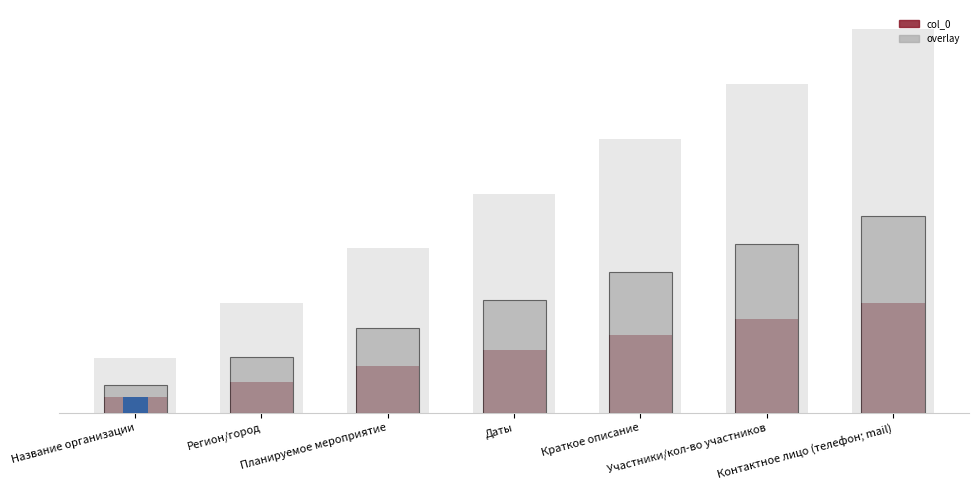

Where does the data first go above 4?

Краткое описание